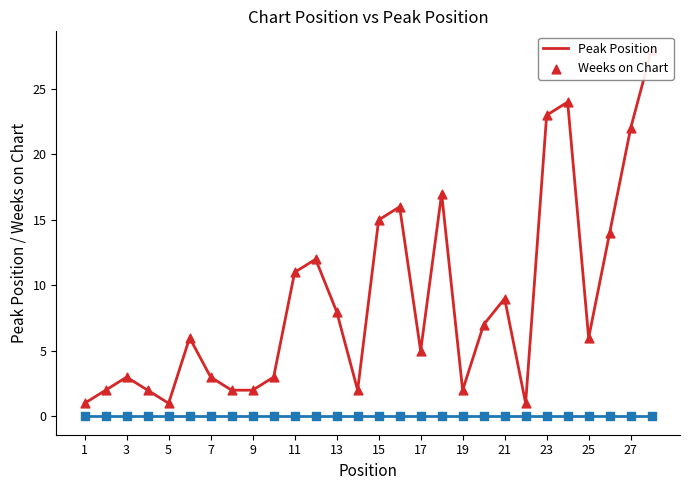

Is the value of Peak Position at 17 greater than the value of Weeks on Chart at 17?

Yes